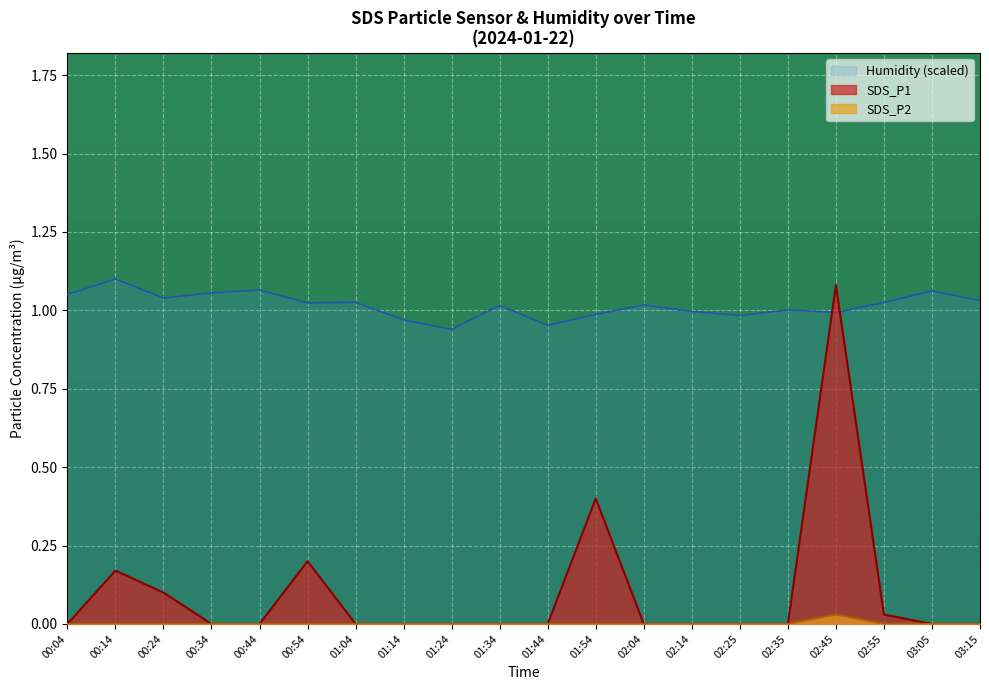

Count the number of categories in the chart.

20